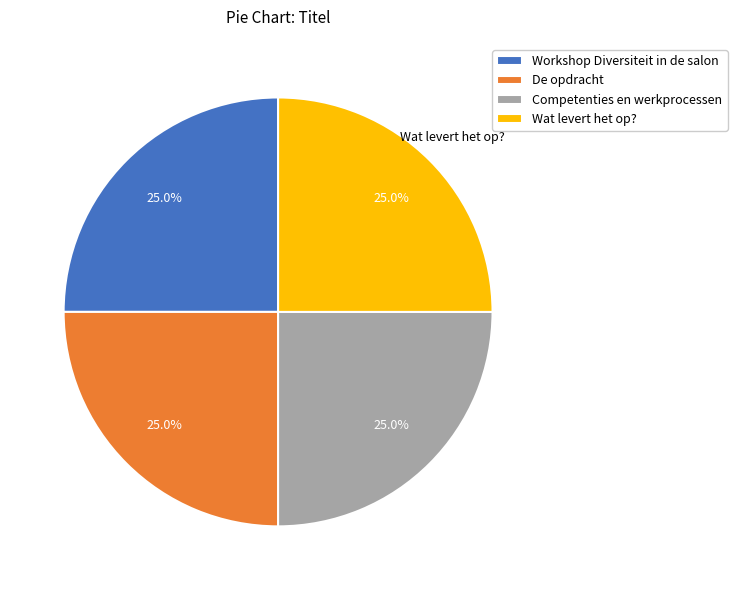

How much of the chart is everything except Workshop Diversiteit in de salon?

75.0%